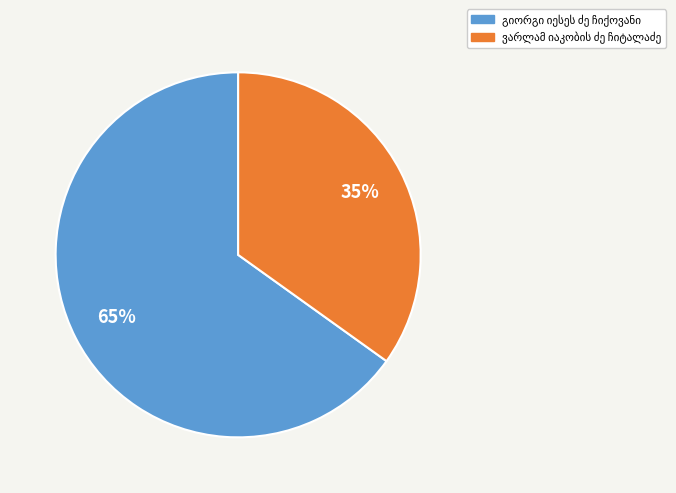

Is there any slice that represents more than half of the pie?

Yes